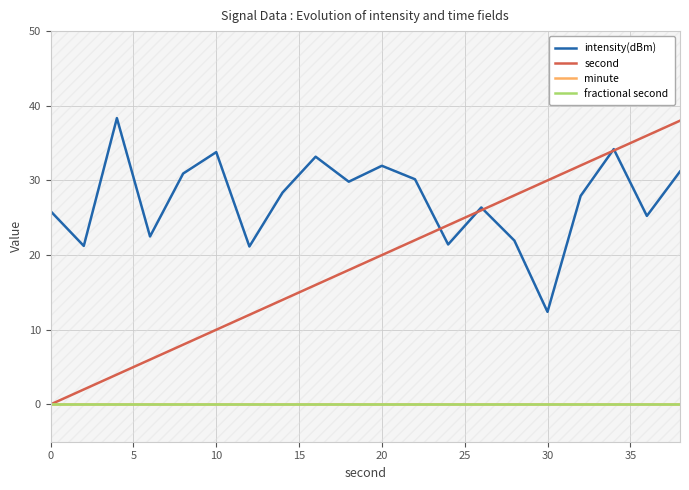

Reading left to right, list all the values displayed in this chart.

intensity(dBm): 25.9	21.2	38.3	22.5	30.9	33.8	21.2	28.4	33.2	29.8	32.0	30.2	21.4	26.4	21.9	12.4	27.9	34.2	25.2	31.2
second: 0.0	2.0	4.0	6.0	8.0	10.0	12.0	14.0	16.0	18.0	20.0	22.0	24.0	26.0	28.0	30.0	32.0	34.0	36.0	38.0
minute: 0.0	0.0	0.0	0.0	0.0	0.0	0.0	0.0	0.0	0.0	0.0	0.0	0.0	0.0	0.0	0.0	0.0	0.0	0.0	0.0
fractional second: 0.0	0.0	0.0	0.0	0.0	0.0	0.0	0.0	0.0	0.0	0.0	0.0	0.0	0.0	0.0	0.0	0.0	0.0	0.0	0.0